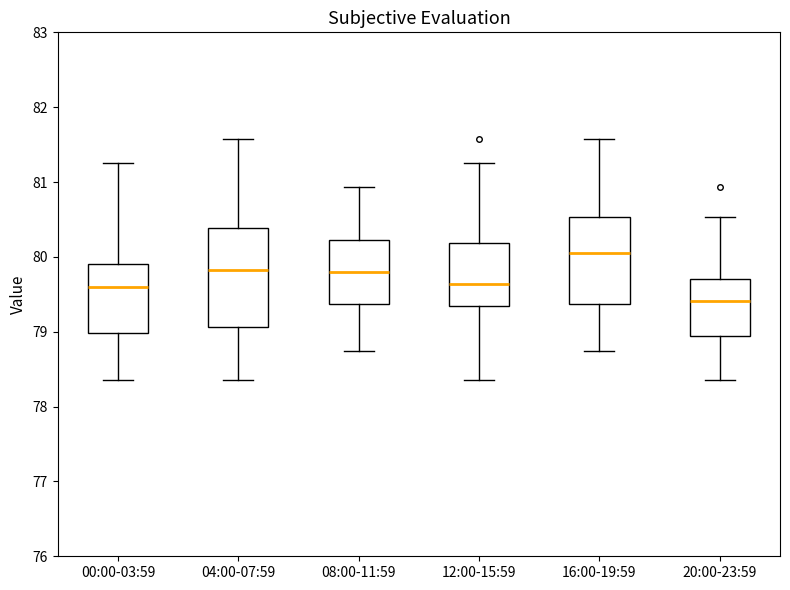

Where does the median line of the box for 00:00-03:59 sit on the y-axis? The values are not printed on the chart, so give them approximately, as read against the axis.

79.6